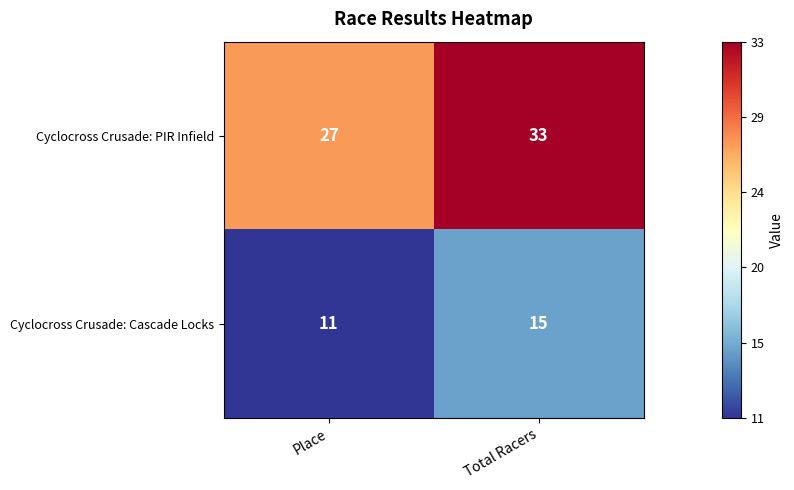

What is the difference between the Cyclocross Crusade: PIR Infield values at Place and Total Racers?

6